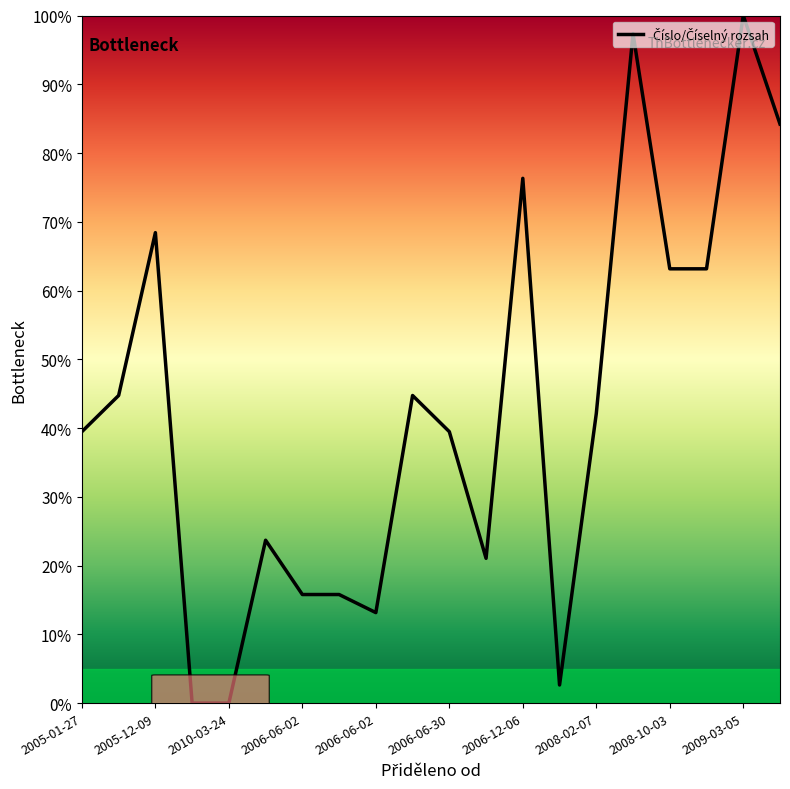

What is the difference between the maximum and minimum values?

100.0